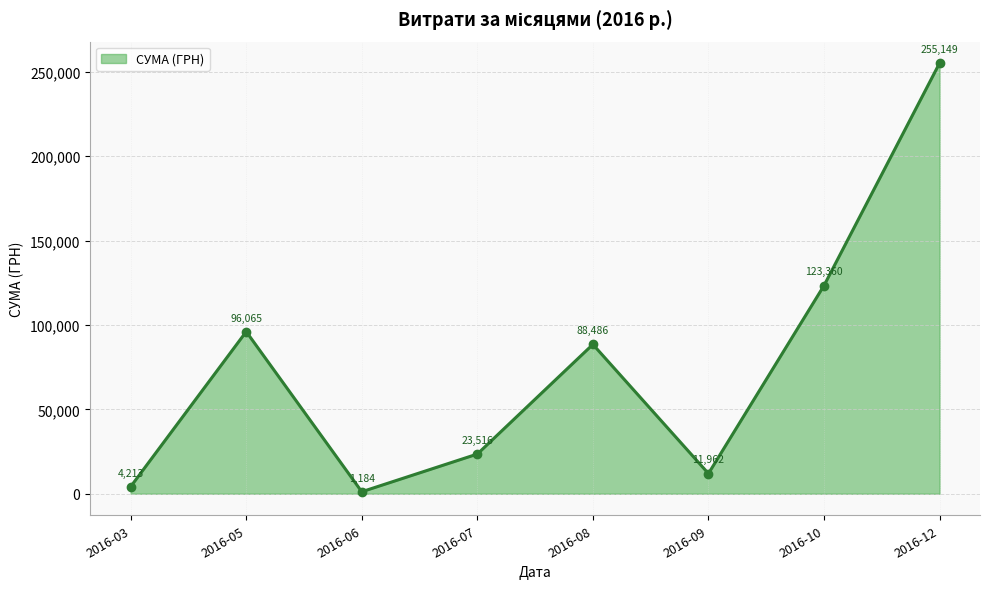

Does the chart display data point markers on the line(s)?

Yes